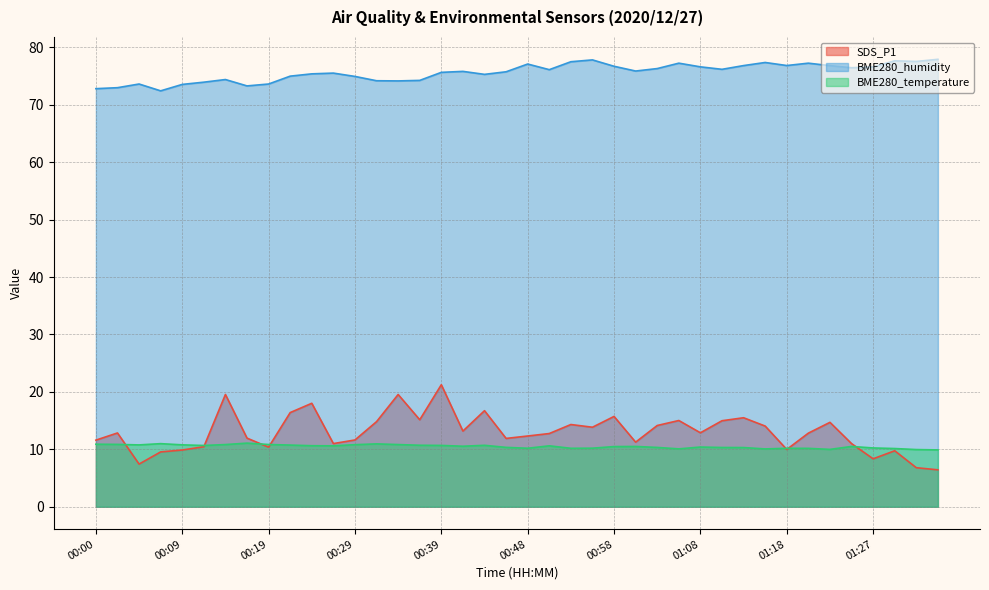

True or false: BME280_humidity and BME280_temperature intersect in this chart.

False